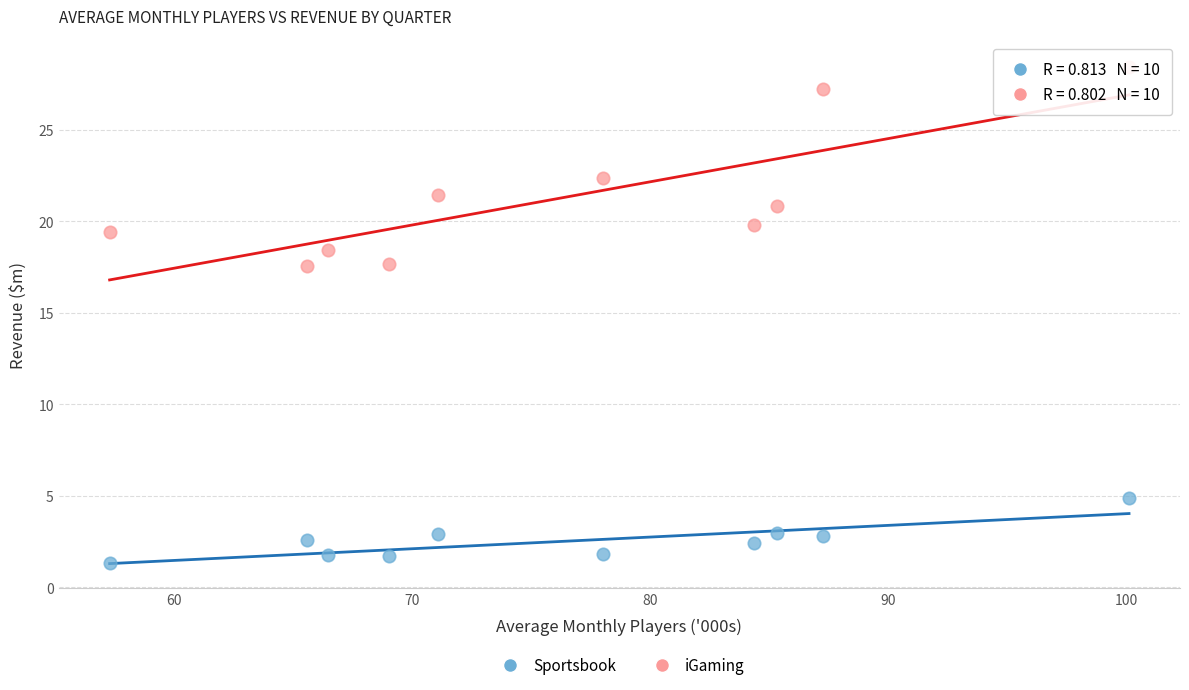

Which series has the widest spread of Y values?

iGaming